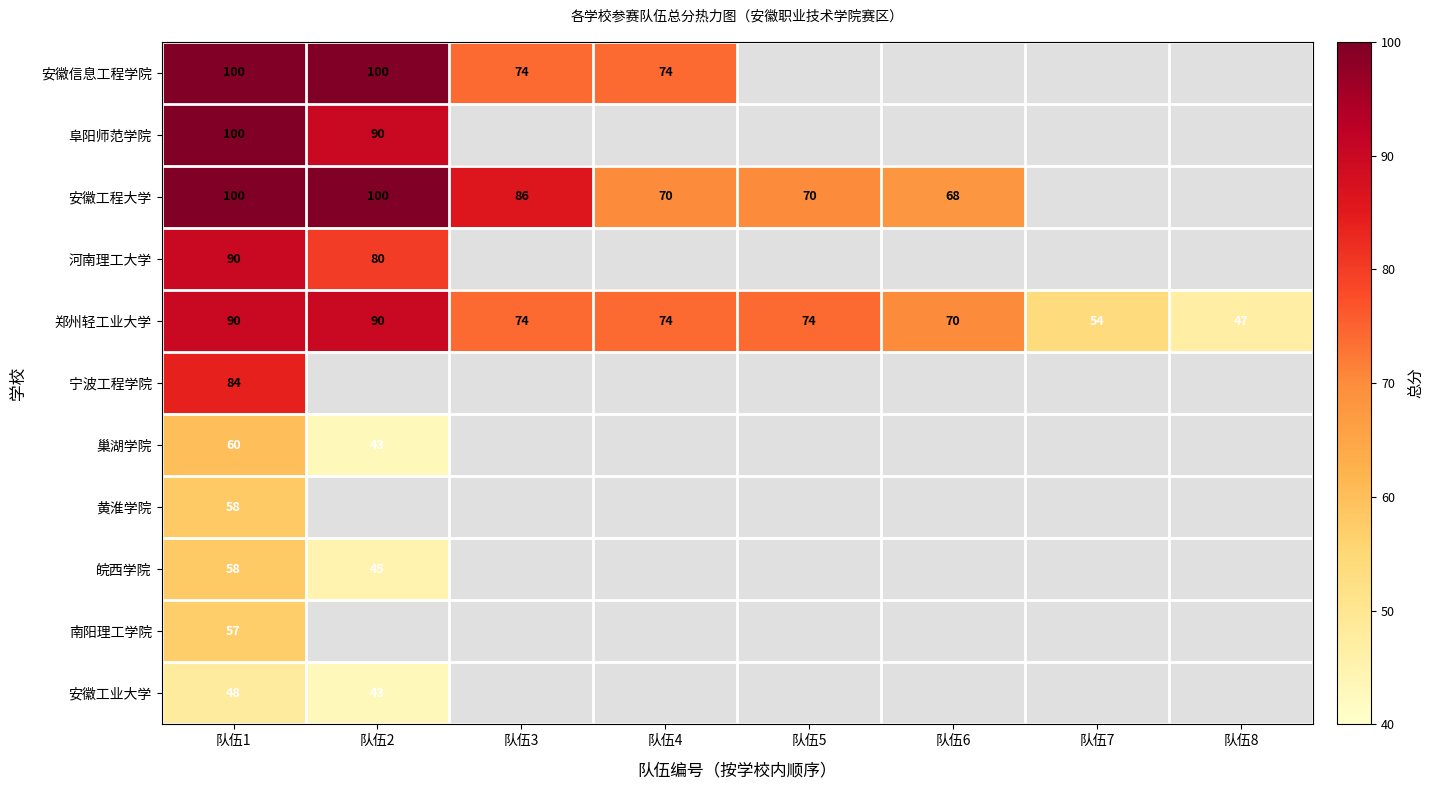

At which category is the sum across all series the highest?

队伍1